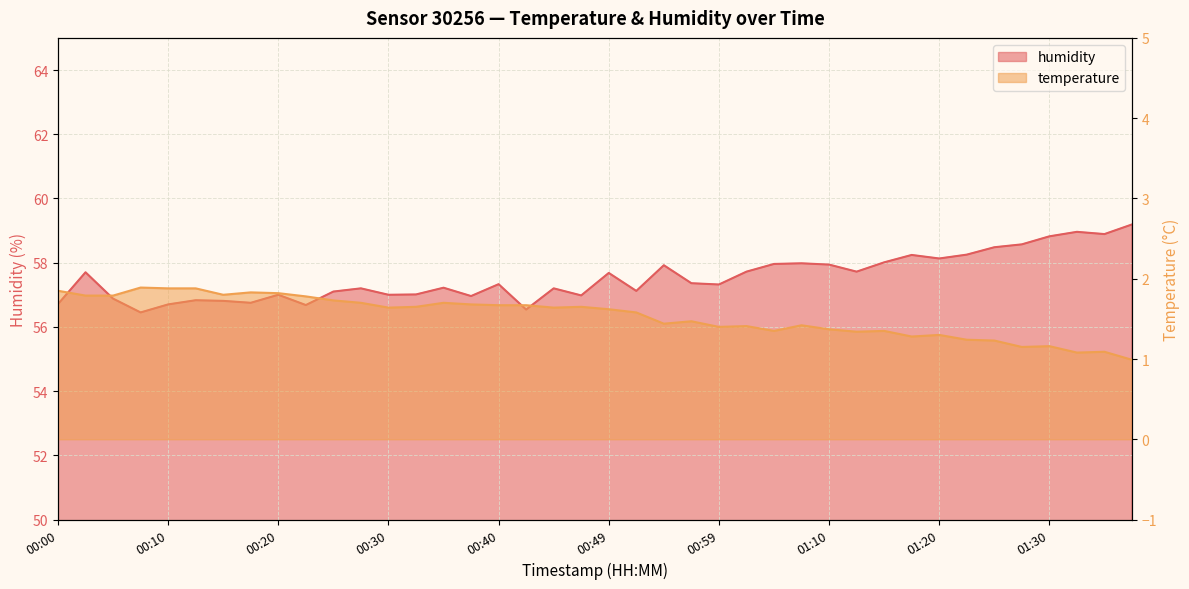

What is the spread (max minus min) of values at 01:04?

56.6